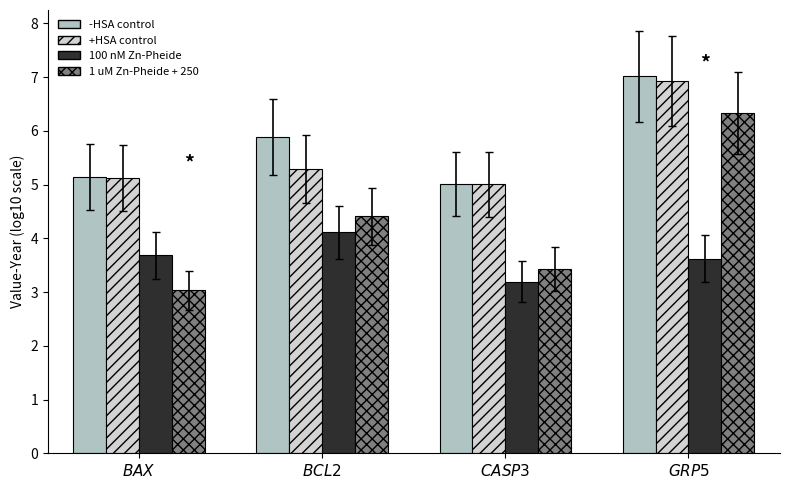

What is the average value of the 100 nM Zn-Pheide series?

3.7